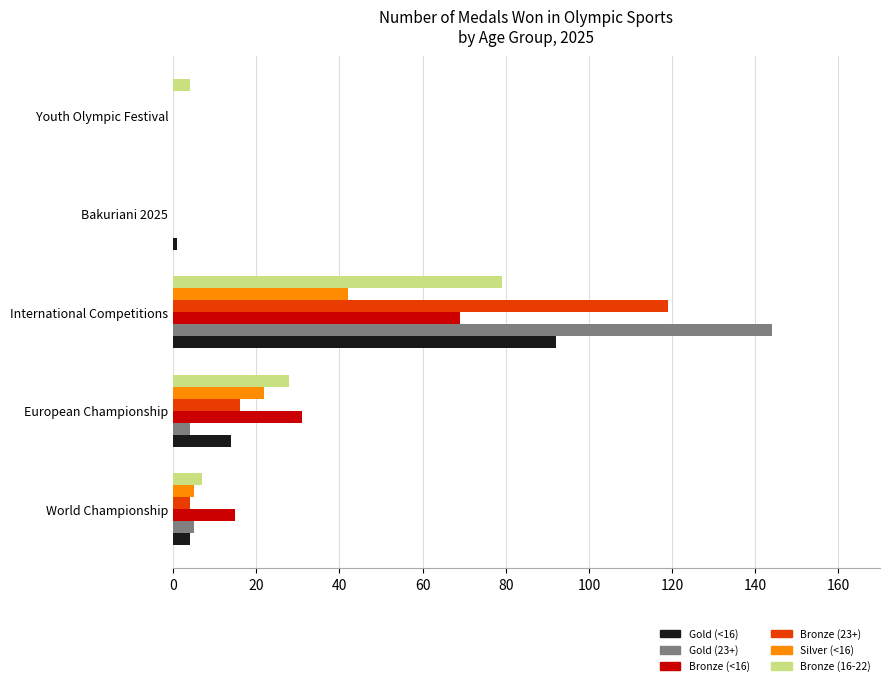

The Silver (<16) series shows 22 at European Championship. True or false?

True